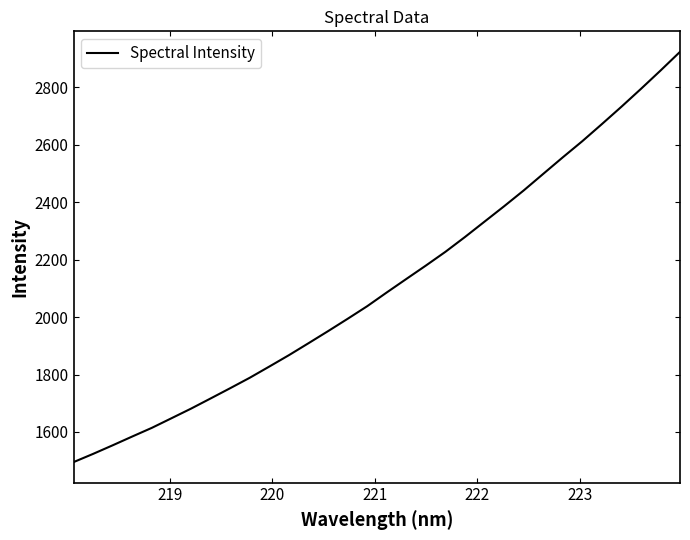

What is the difference between the maximum and minimum values?

1429.3